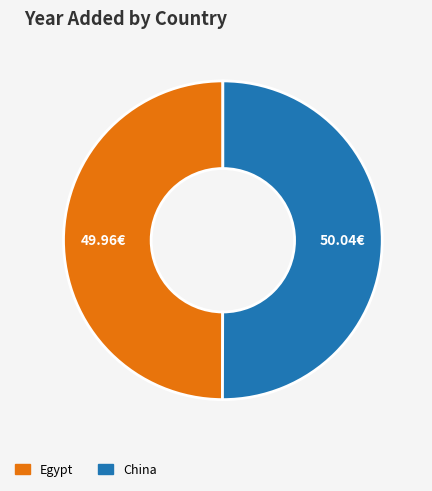

Approximately how many times larger is the value at China compared to Egypt?

1.0